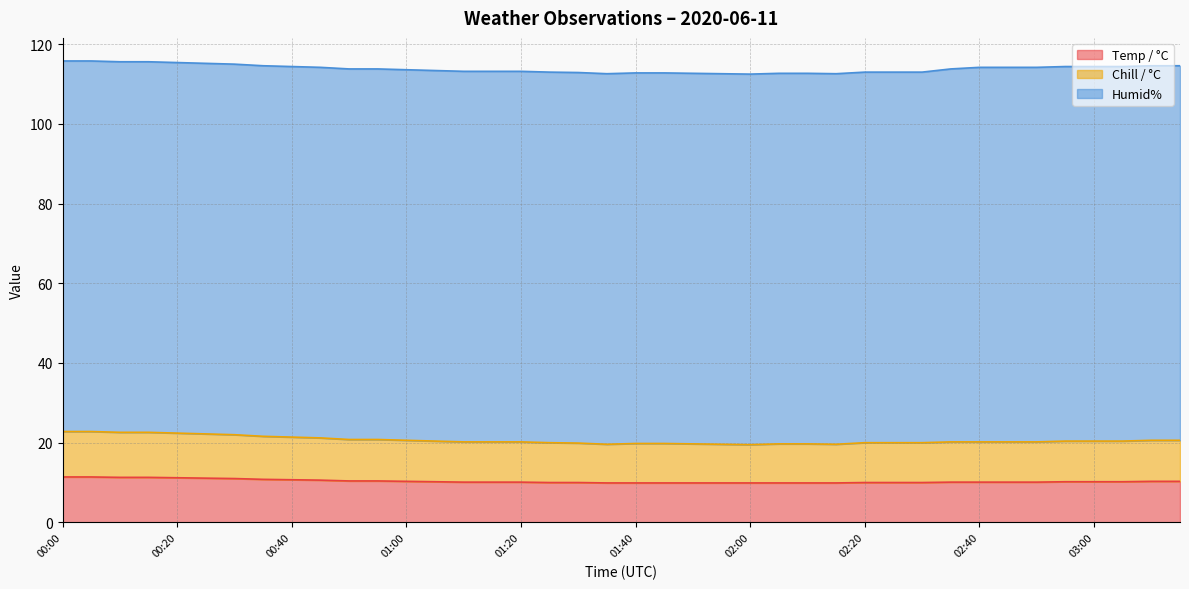

Read the Temp / °C value at 03:05.

10.2